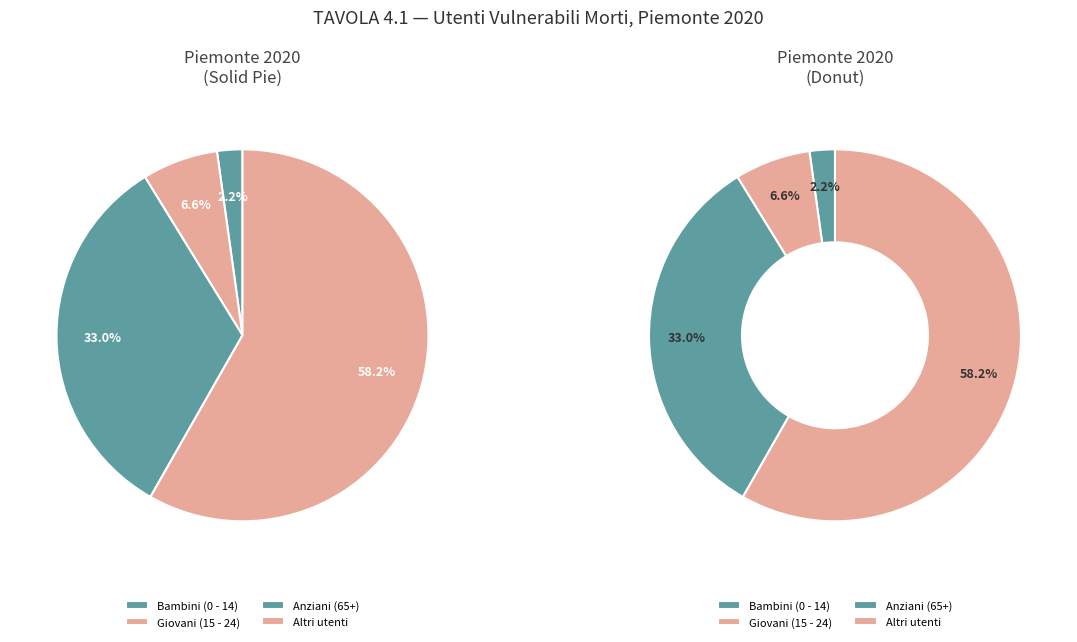

What is the total percentage of Giovani (15 - 24) and Anziani (65+)?

39.6%